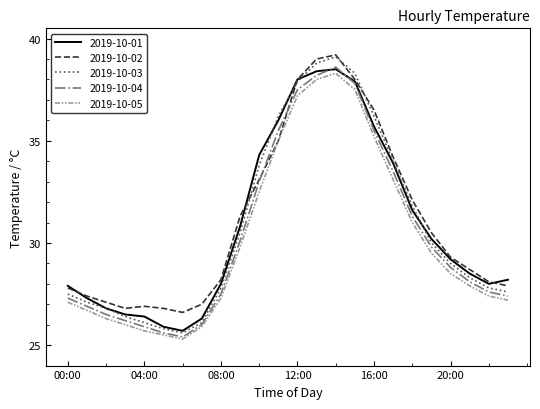

Does the chart have visible grid lines?

No